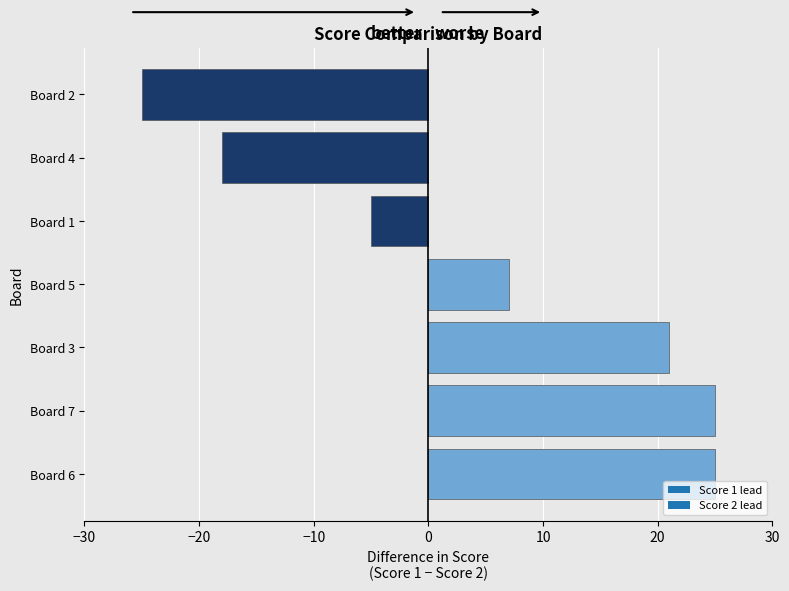

Reading top to bottom, list all the values displayed in this chart.

Board 2=-25	Board 4=-18	Board 1=-5	Board 5=7	Board 3=21	Board 7=25	Board 6=25